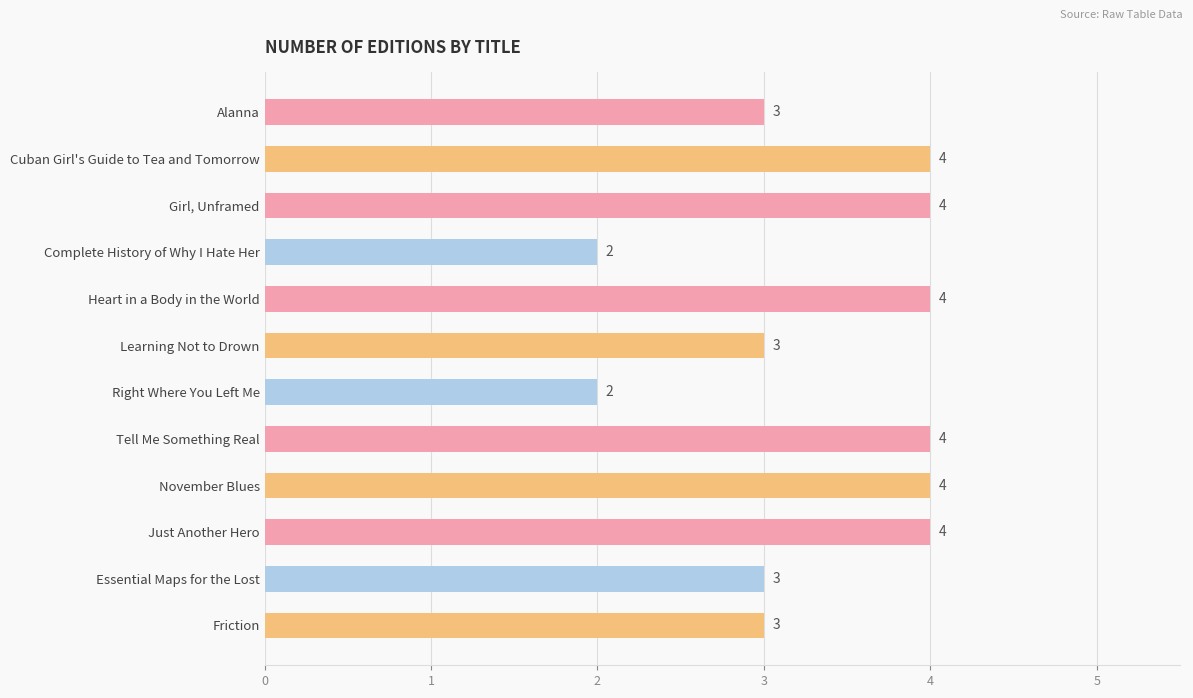

How many distinct data groups are displayed?

1